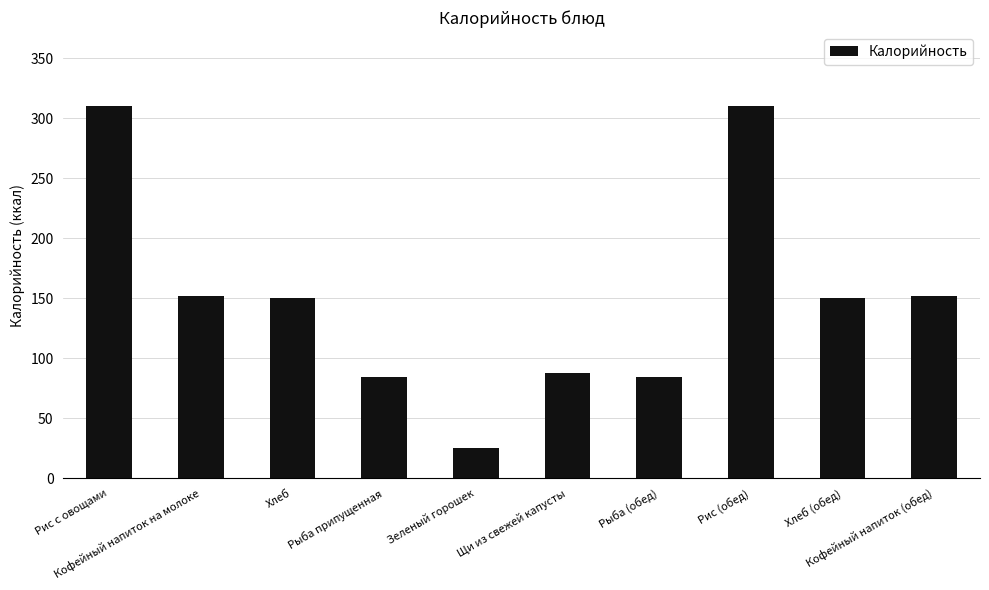

True or false: the data shows 249 at Хлеб.

False